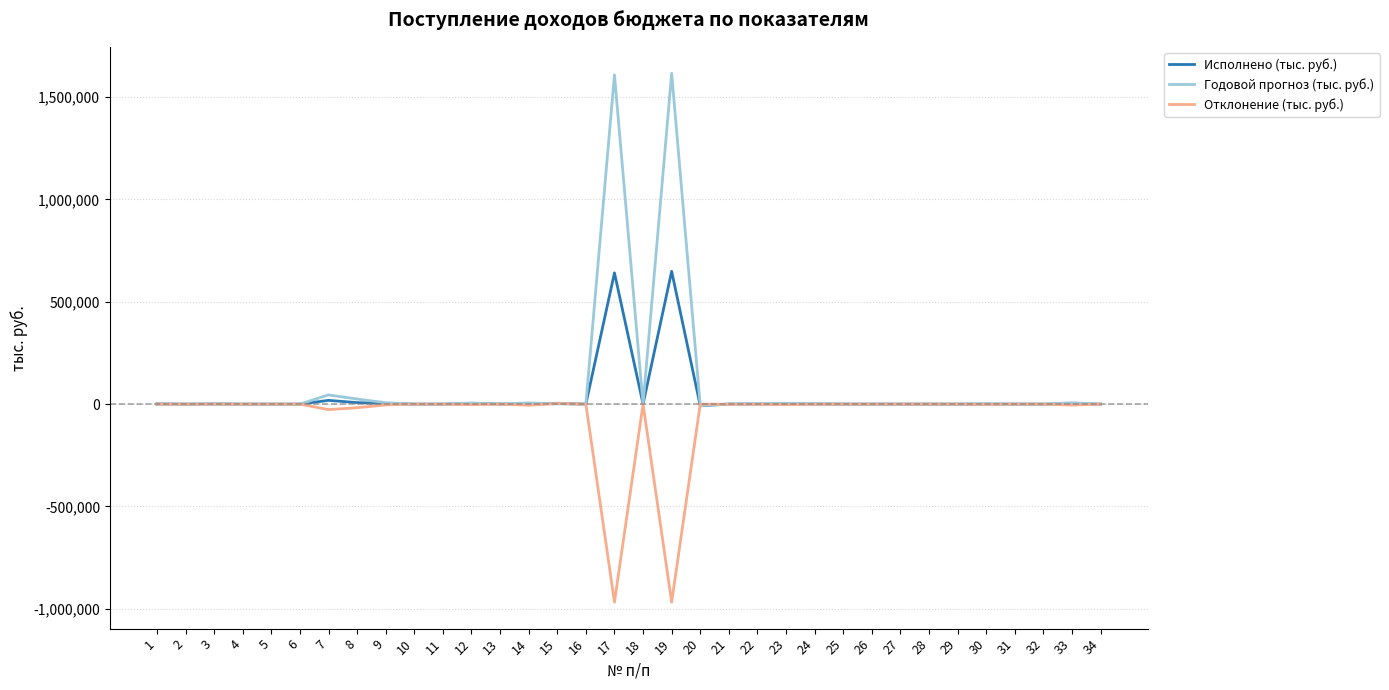

What is the smallest value displayed?

-967365.0